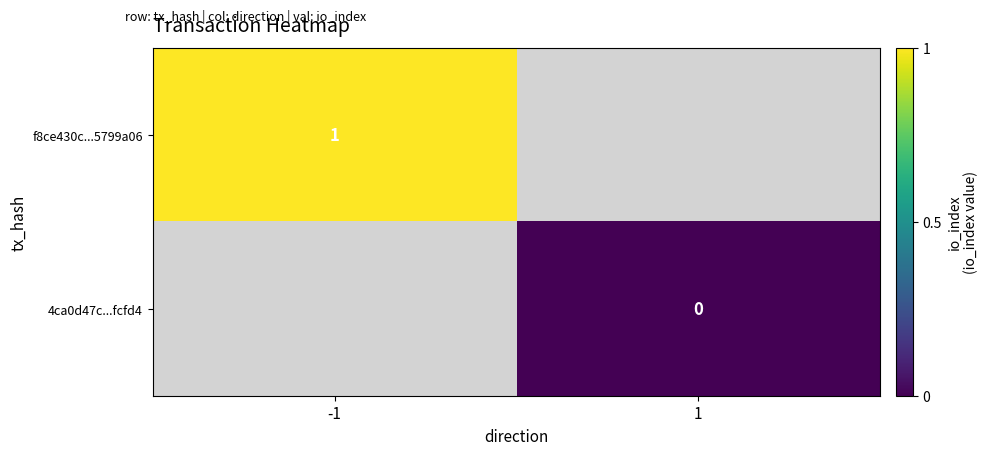

True or false: f8ce430c...5799a06 has a value of 1 at -1.

True